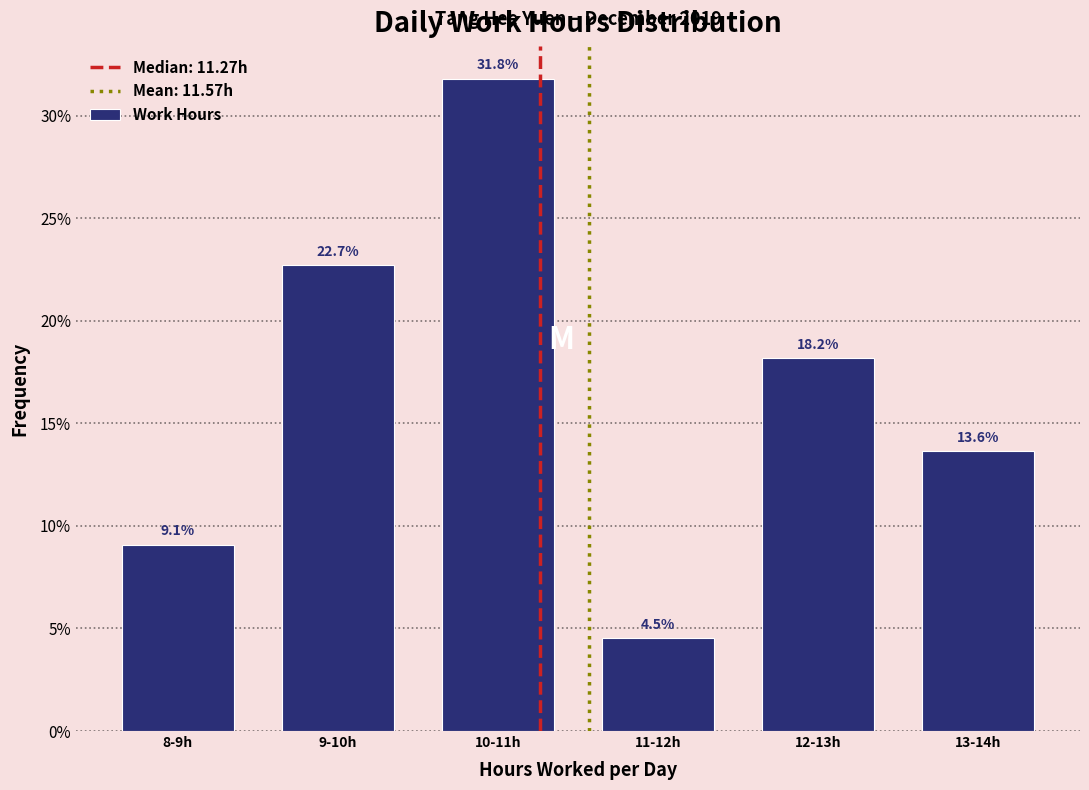

Reading left to right, transcribe all the data shown in this chart.

9.1	22.7	31.8	4.5	18.2	13.6